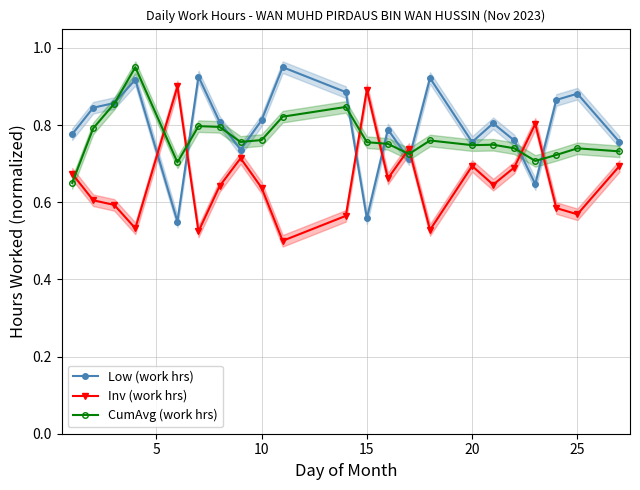

How many intersections are there between Low (work hrs) and Inv (work hrs)?

8